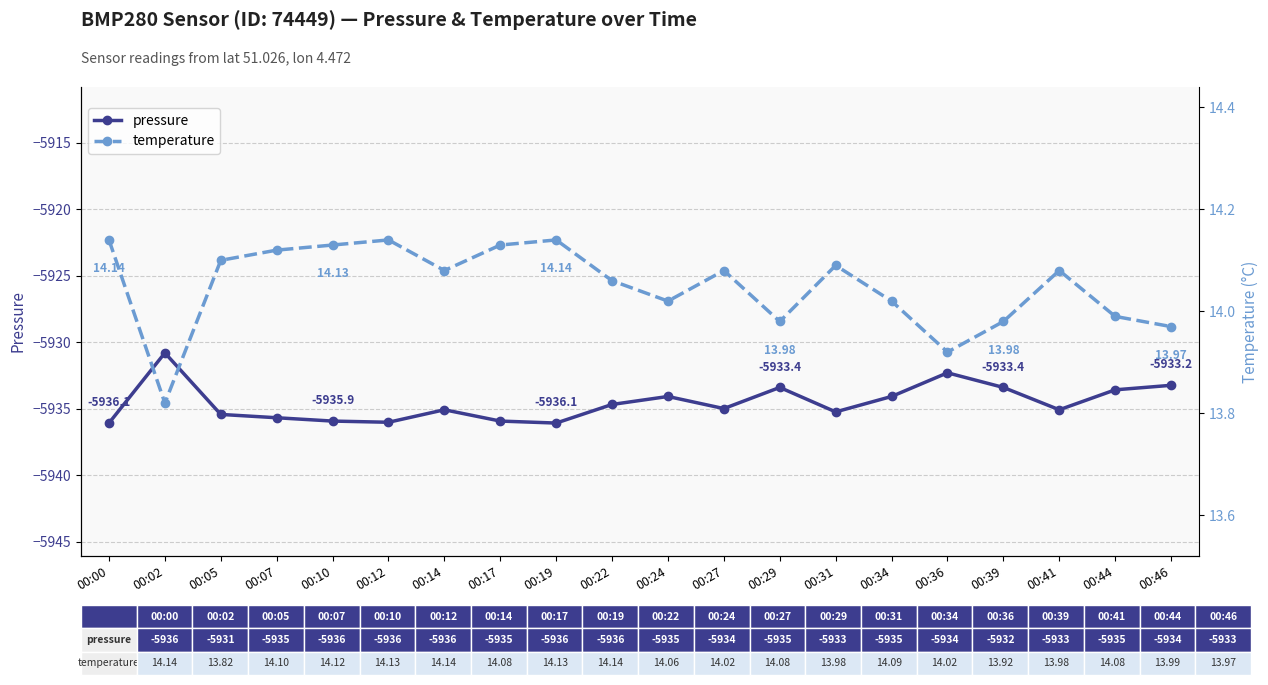

At which label does pressure reach its minimum?

00:00